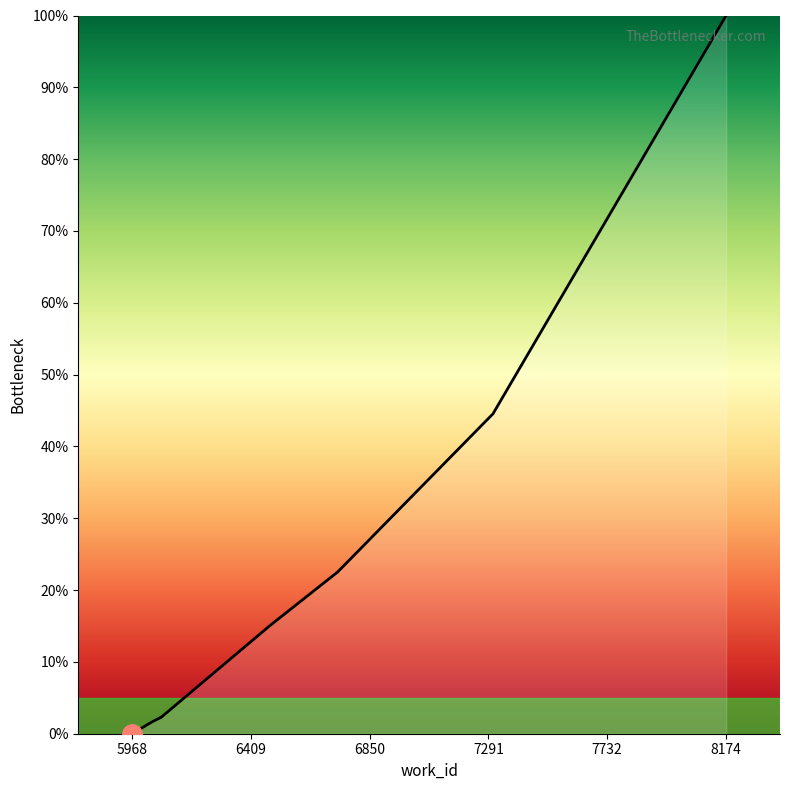

Count the number of categories in the chart.

10